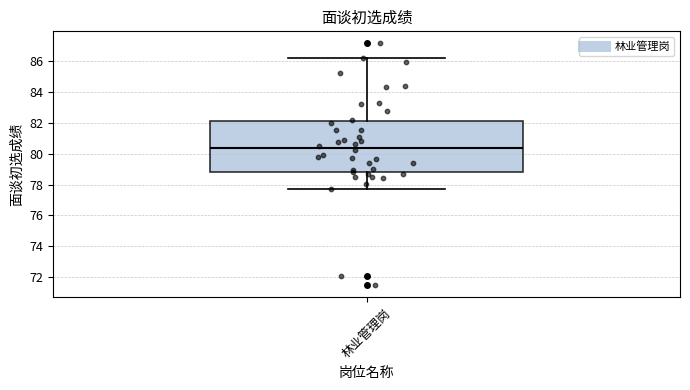

Transcribe this box plot: give where the median line is, the range the box spans, and where the two whiskers end, as read against the y-axis. The values are not printed on the chart, so give them approximately, as read against the axis.

median 80.4, box 78.8 to 82.2, whiskers 77.8 to 86.2